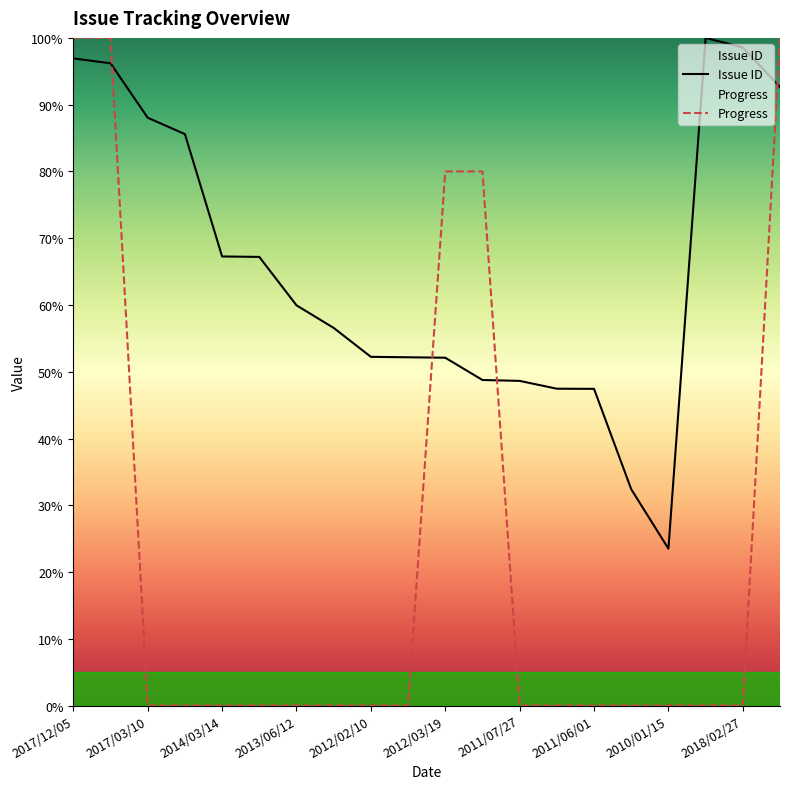

At which category does the chart reach its peak across all series?

2018/04/26